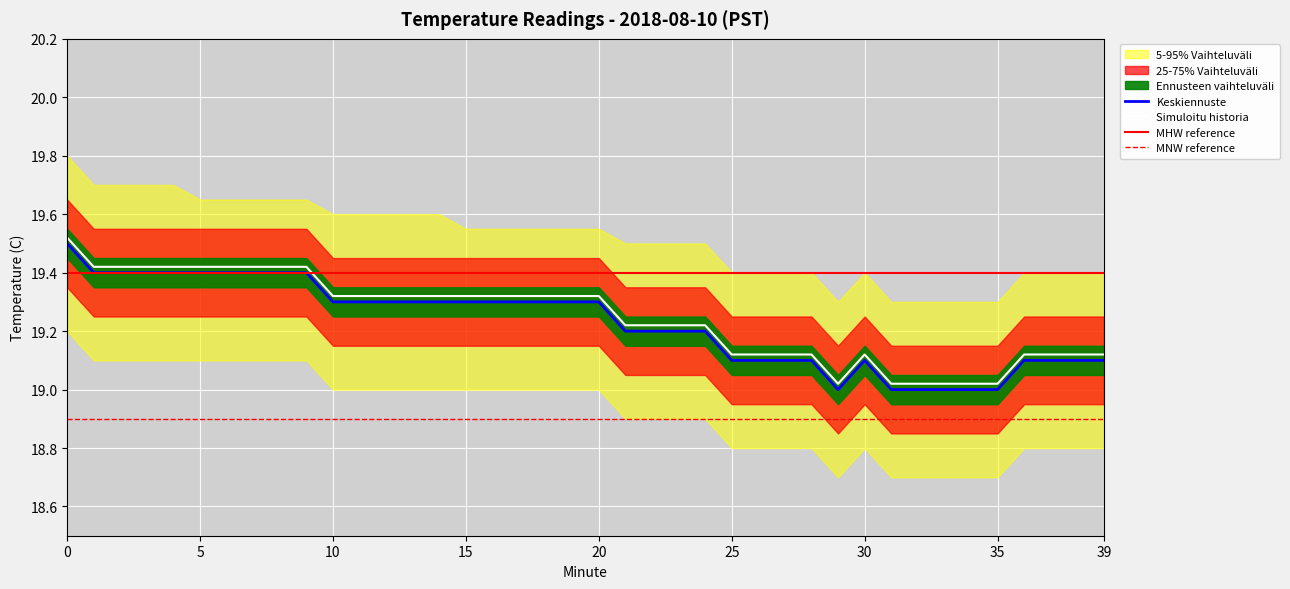

At which label is Temperature (C) closest to 19?

29